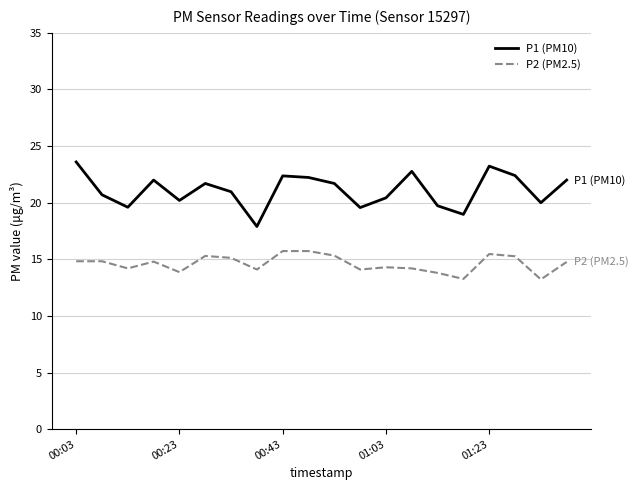

Which series has the largest total across all categories?

P1 (PM10)